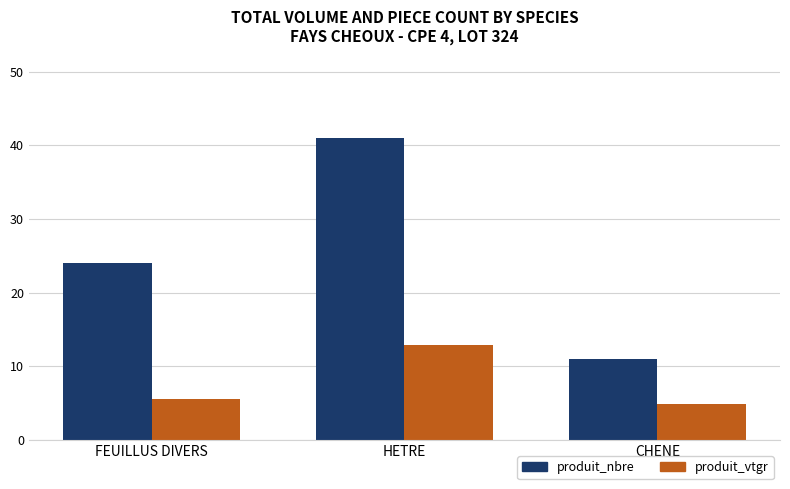

How many values in the produit_nbre series are below 24?

1